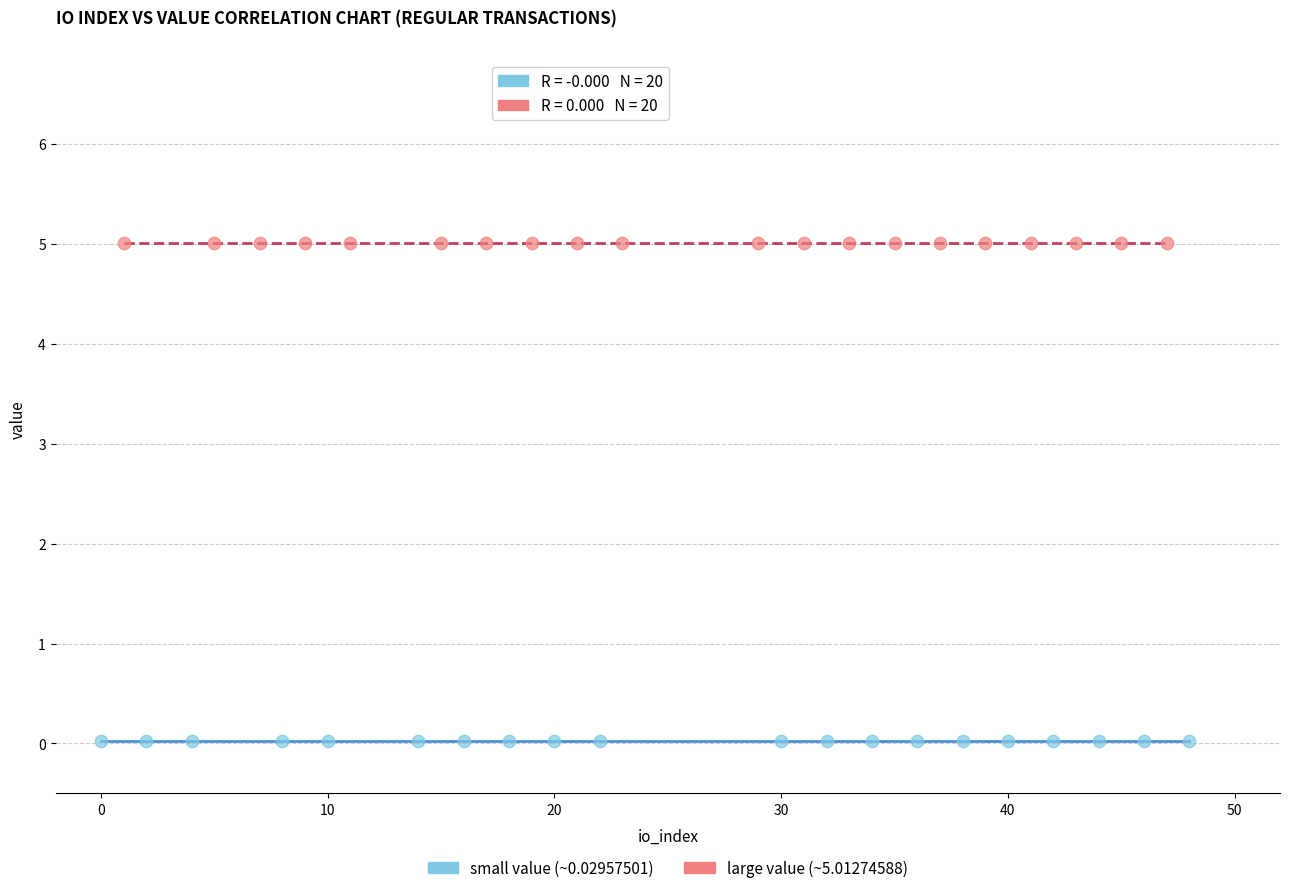

Which series contains the lowest Y value?

small value (~0.02957501)